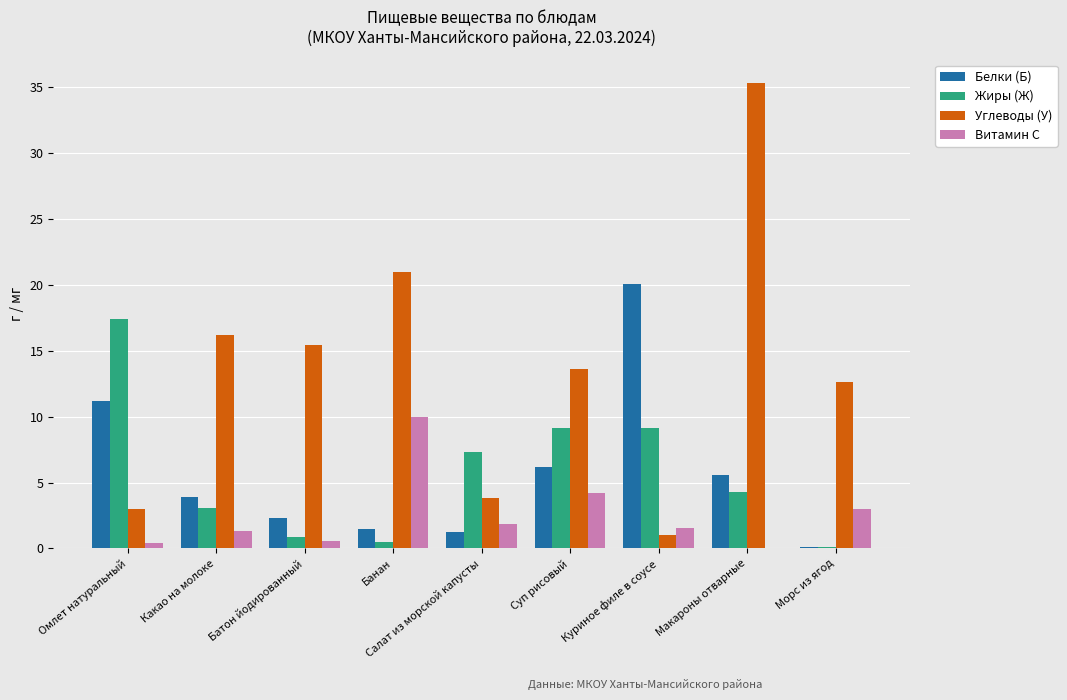

What is the highest value of the Углеводы (У) series?

35.3